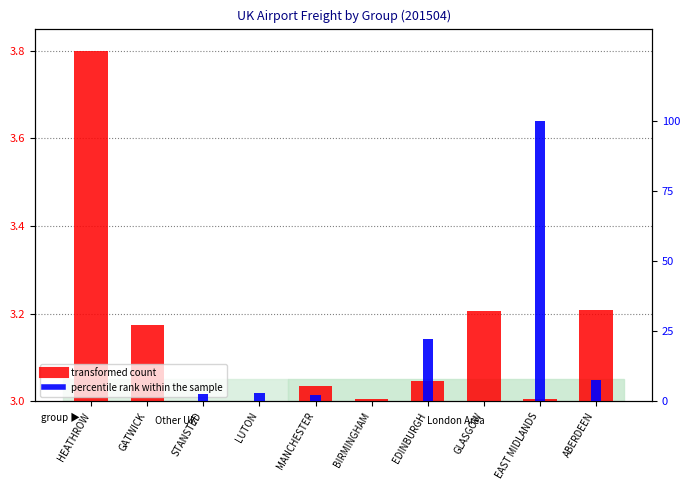

How many categories are shown in the chart?

10